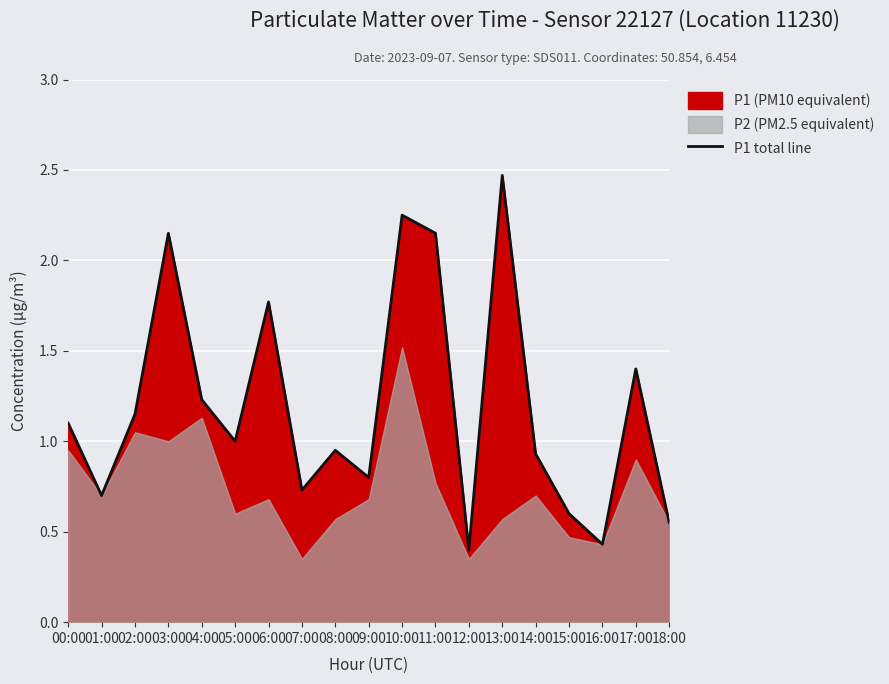

Rank the categories by value from highest to lowest.

13:00, 10:00, 03:00, 11:00, 06:00, 17:00, 04:00, 02:00, 00:00, 05:00, 08:00, 14:00, 09:00, 07:00, 01:00, 15:00, 18:00, 16:00, 12:00